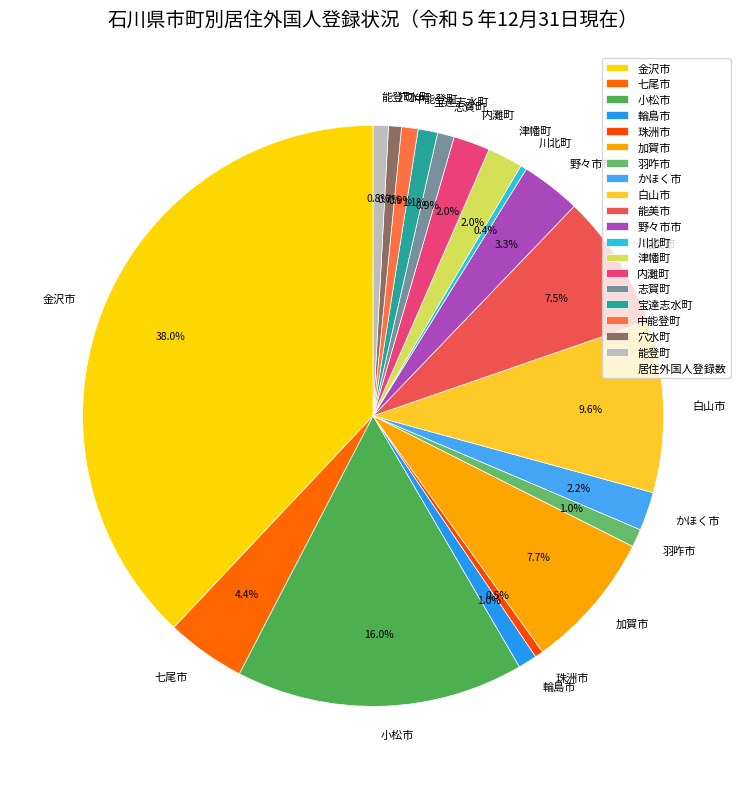

Which slice is the largest?

金沢市